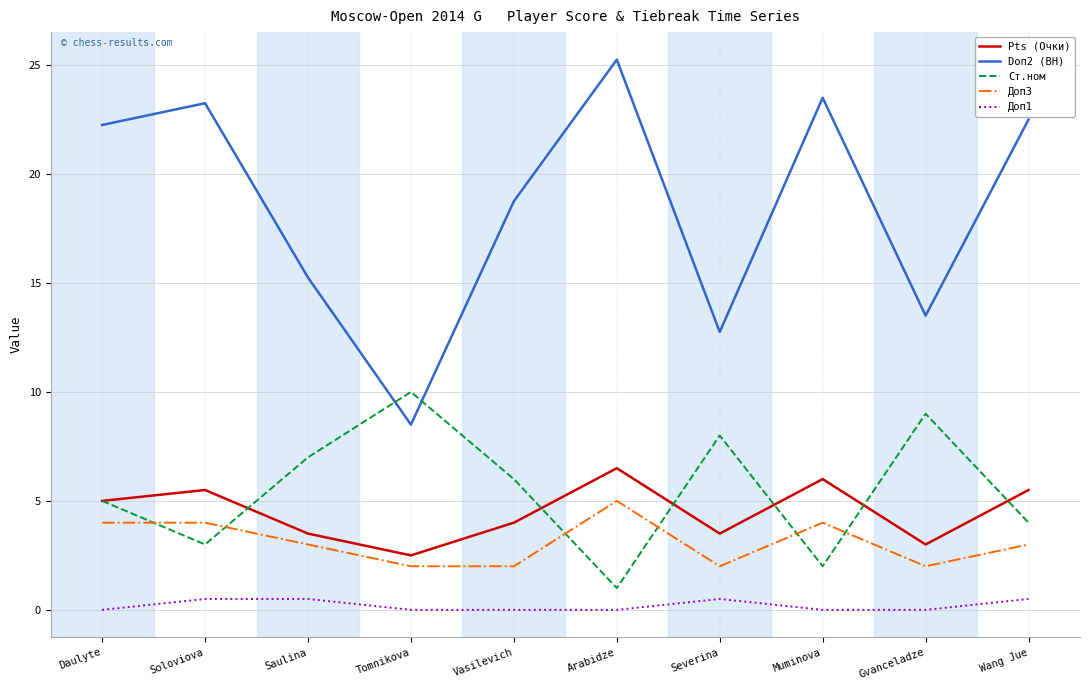

Is it true that Doп2 (BH) equals 30.8 at Daulyte?

False